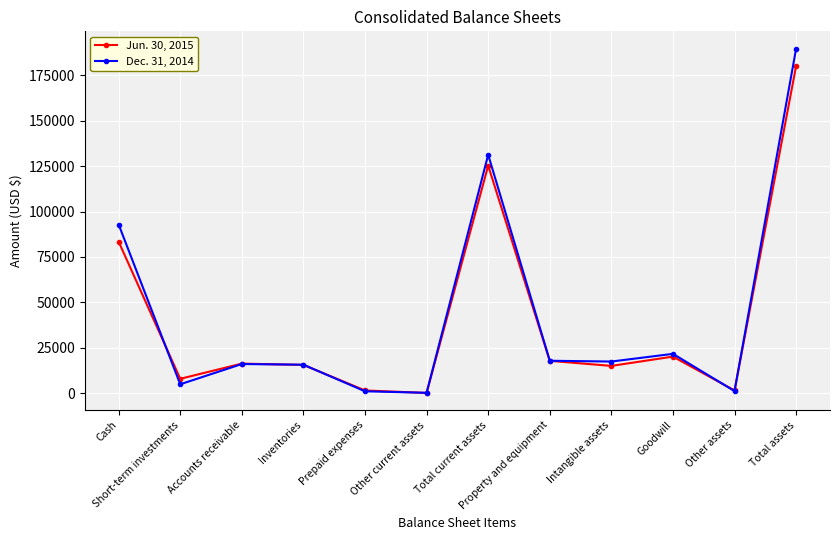

What is the spread (max minus min) of values at Accounts receivable?

226